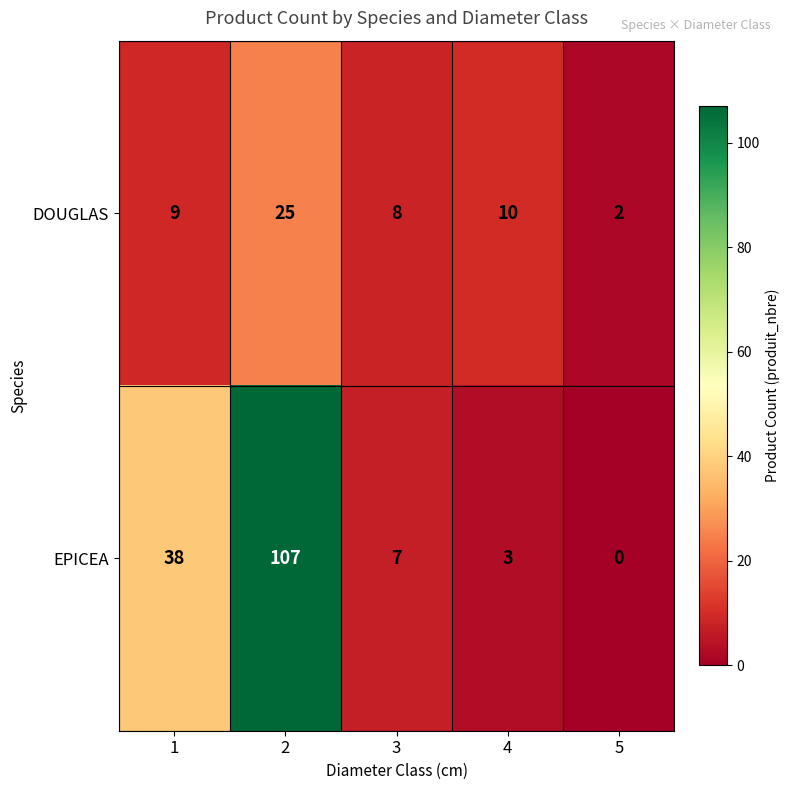

What is the total value across all series at 4?

13